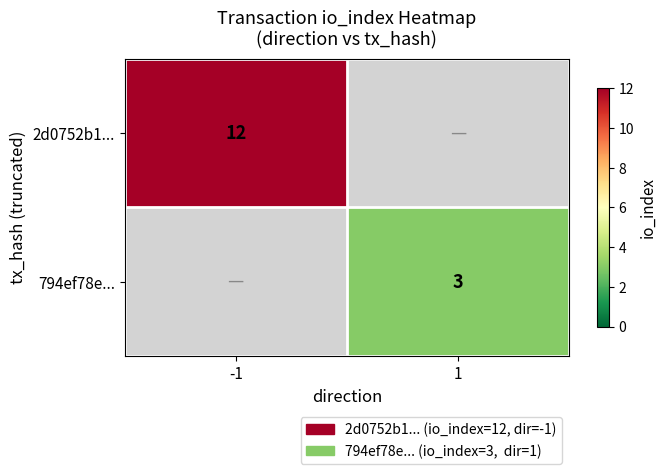

Which category has the lowest value across all series?

1